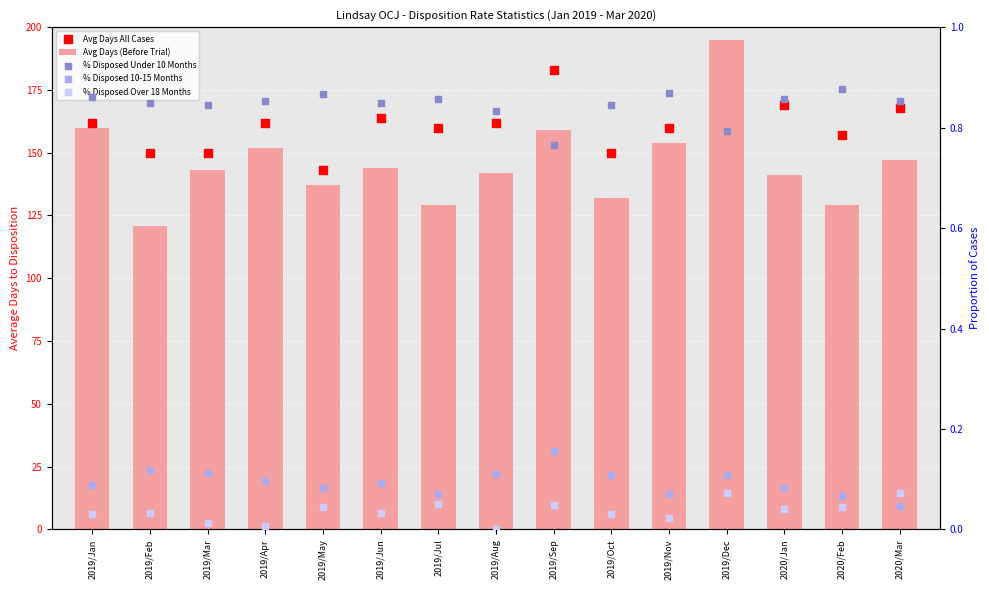

Which series reaches the minimum Y coordinate?

% Disposed Over 18 Months